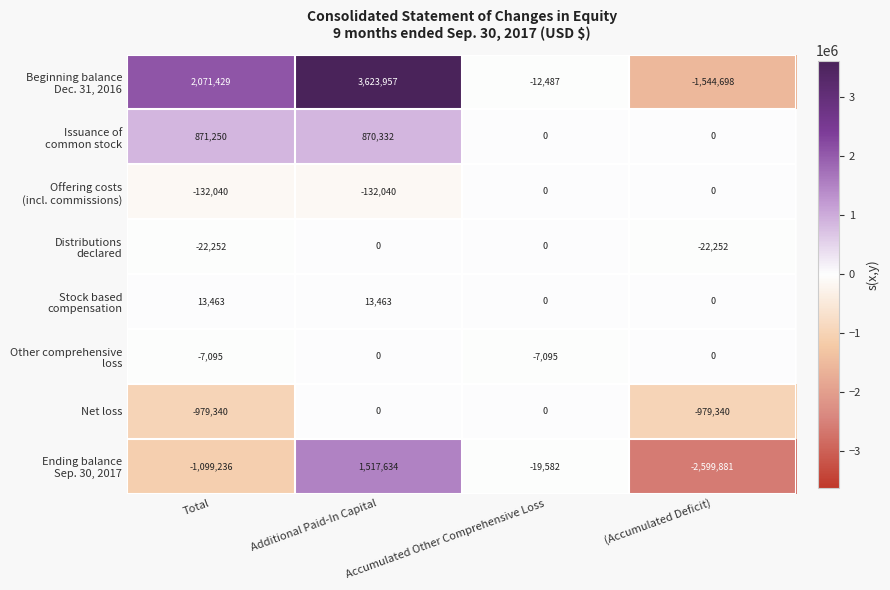

At which category is the sum across all series the highest?

Additional Paid-In Capital